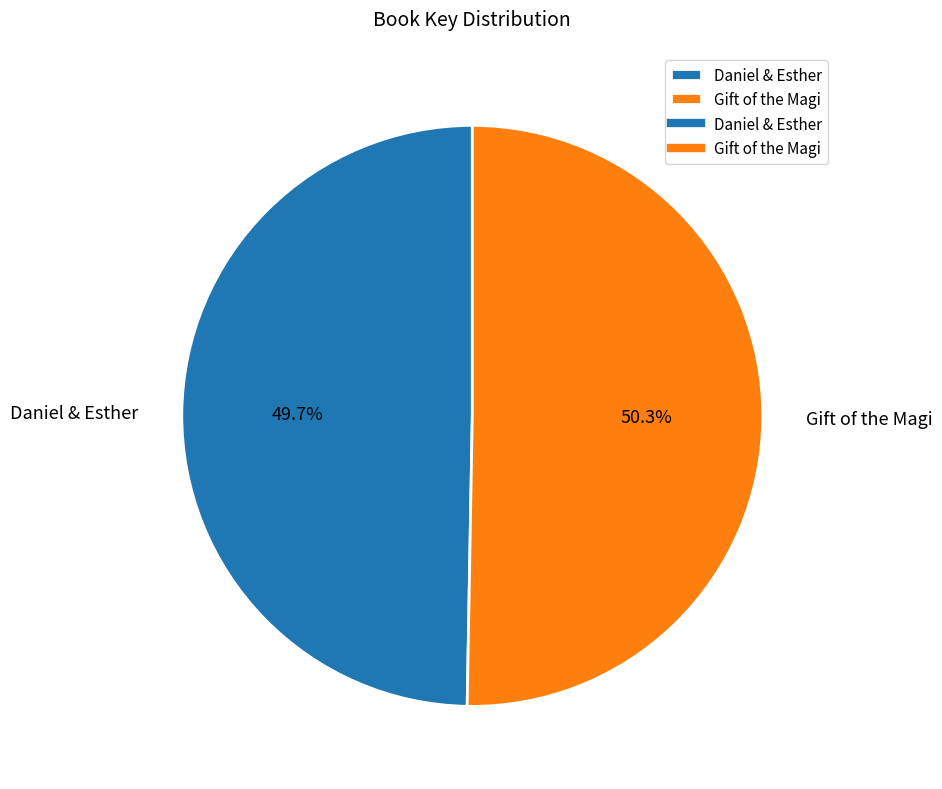

To the nearest percent, what is the difference between the Daniel & Esther and Gift of the Magi slice percentages?

1%